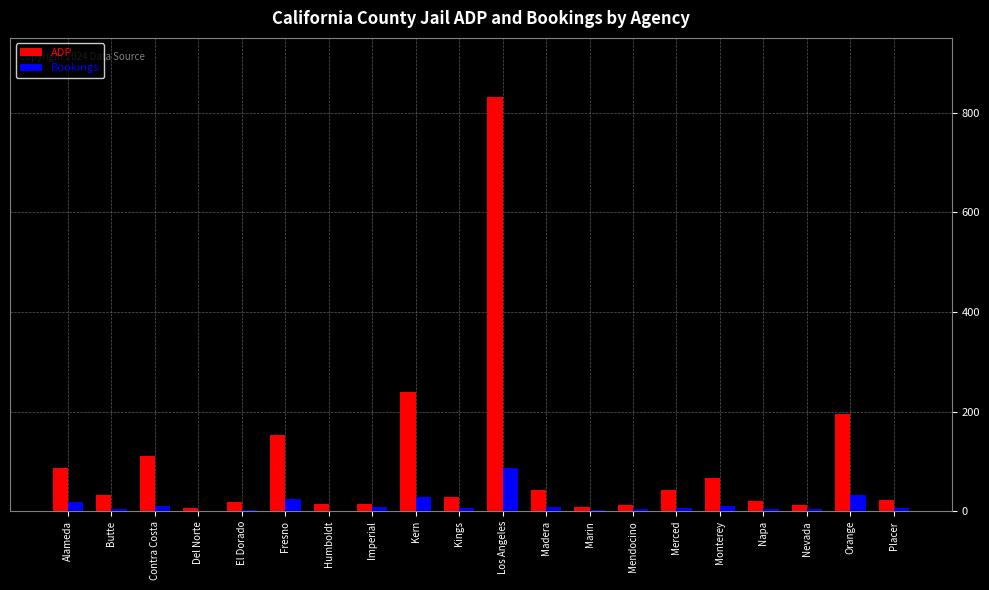

Which series has the largest total across all categories?

ADP